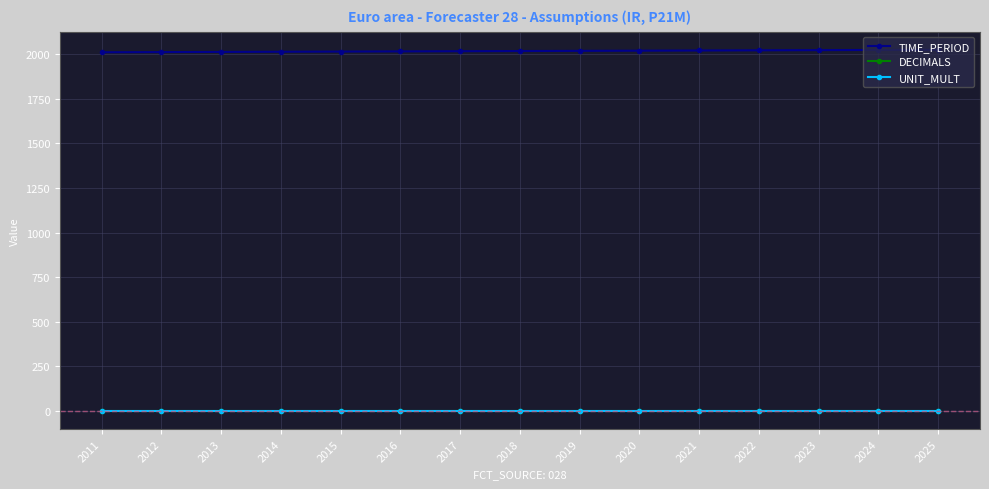

What are all the series names shown in the legend?

TIME_PERIOD, DECIMALS, UNIT_MULT